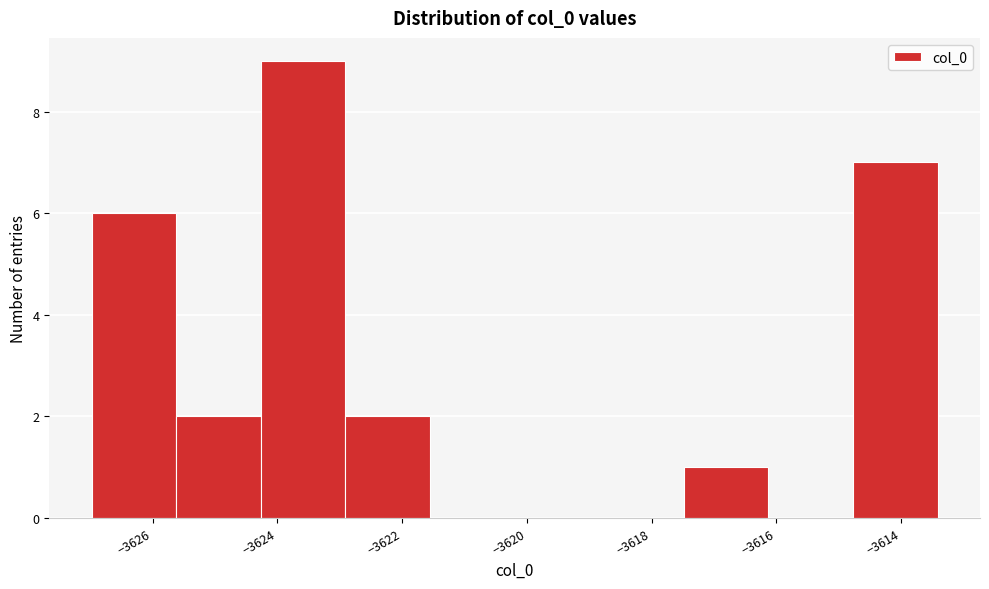

Reading left to right, transcribe this chart: for each bar, give the range it covers on the x-axis and its height. Neither the bar edges nor the heights are printed on the chart, so give them approximately, as read against the axes.

-3627.0 to -3625.6: 6
-3625.6 to -3624.2: 2
-3624.2 to -3623.0: 9
-3623.0 to -3621.6: 2
-3621.6 to -3620.2: 0
-3620.2 to -3618.8: 0
-3618.8 to -3617.4: 0
-3617.4 to -3616.2: 1
-3616.2 to -3614.8: 0
-3614.8 to -3613.4: 7